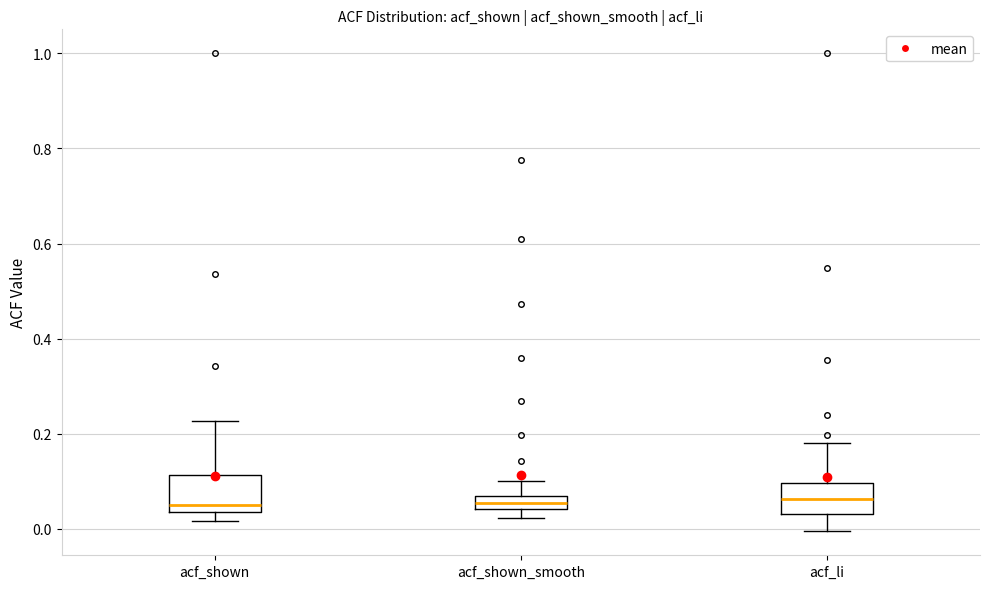

Where does the upper whisker of the box for acf_li end on the y-axis? The values are not printed on the chart, so give them approximately, as read against the axis.

0.18